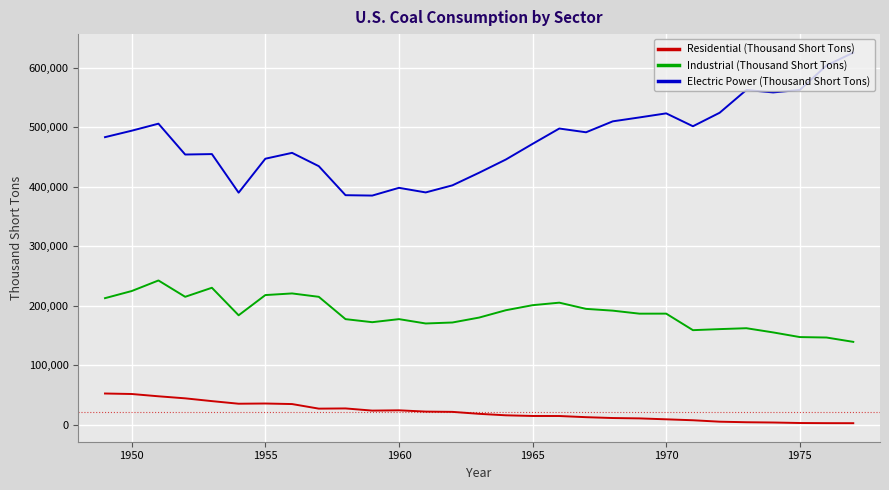

Does the chart have visible grid lines?

Yes